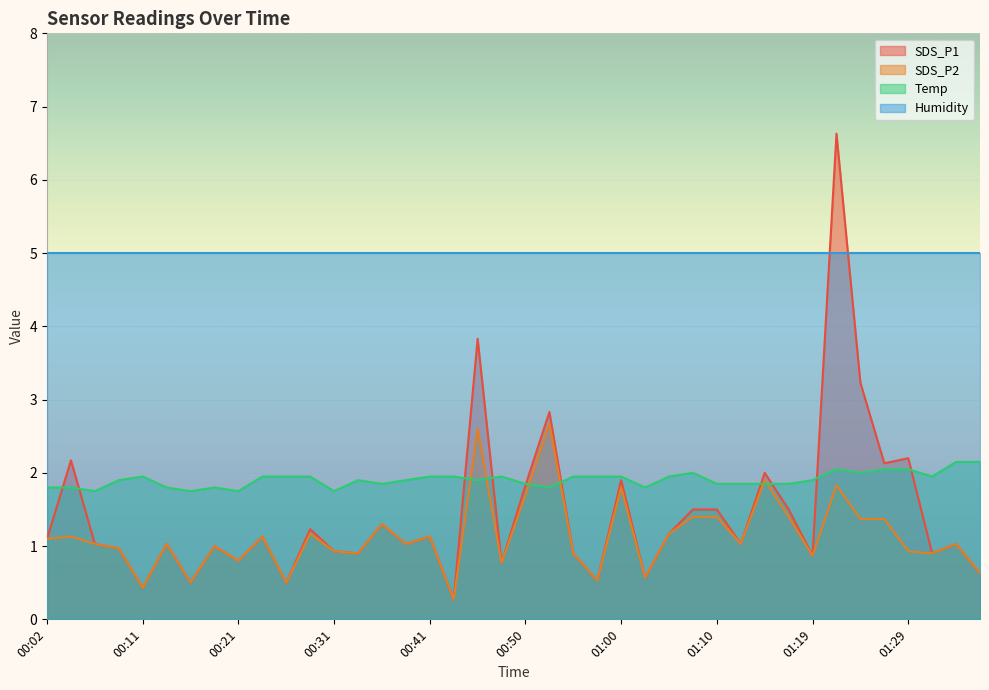

True or false: SDS_P1 and Temp cross at least once.

True